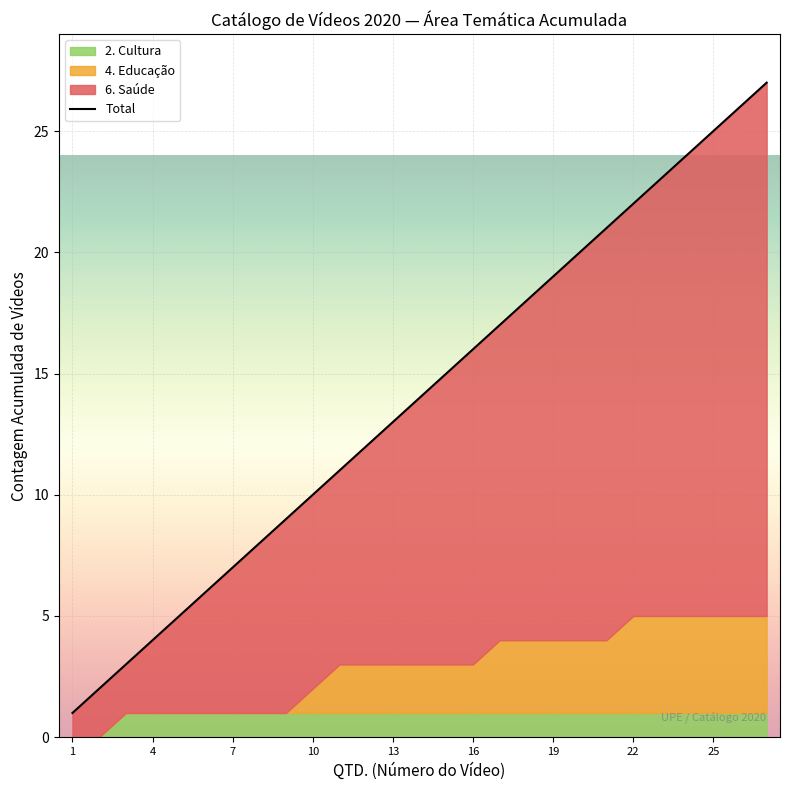

What is the value of the 25th point from the left?

25